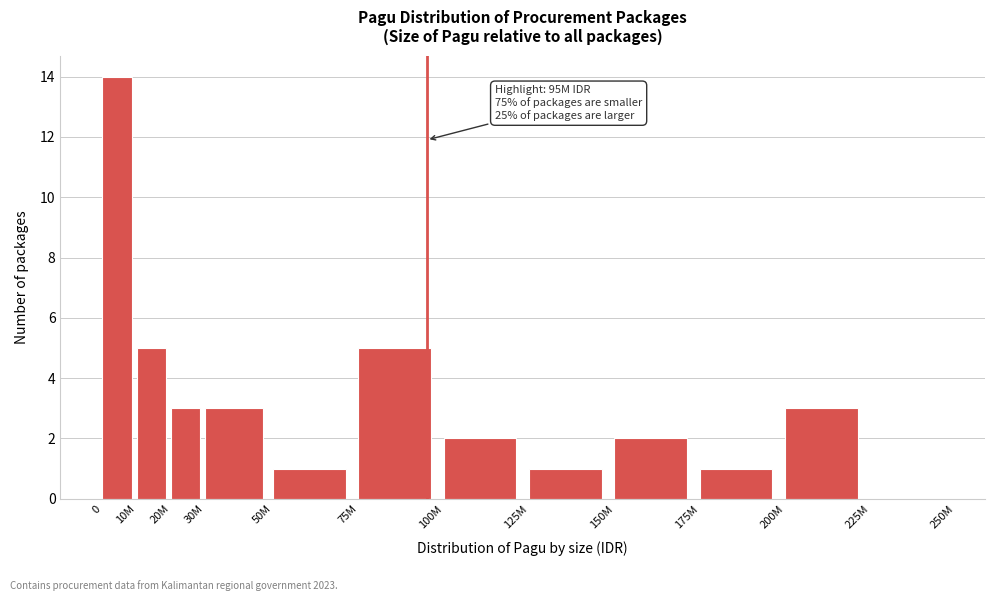

Reading left to right, what are all the values shown in this chart?

0=14	10M=5	20M=3	30M=3	50M=1	75M=5	100M=2	125M=1	150M=2	175M=1	200M=3	225M=0